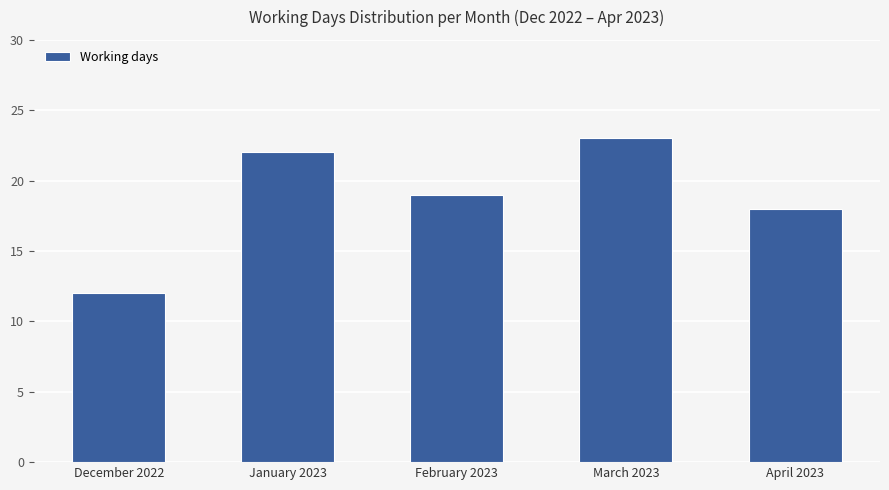

Reading right to left, list all the values displayed in this chart.

April 2023=18	March 2023=23	February 2023=19	January 2023=22	December 2022=12